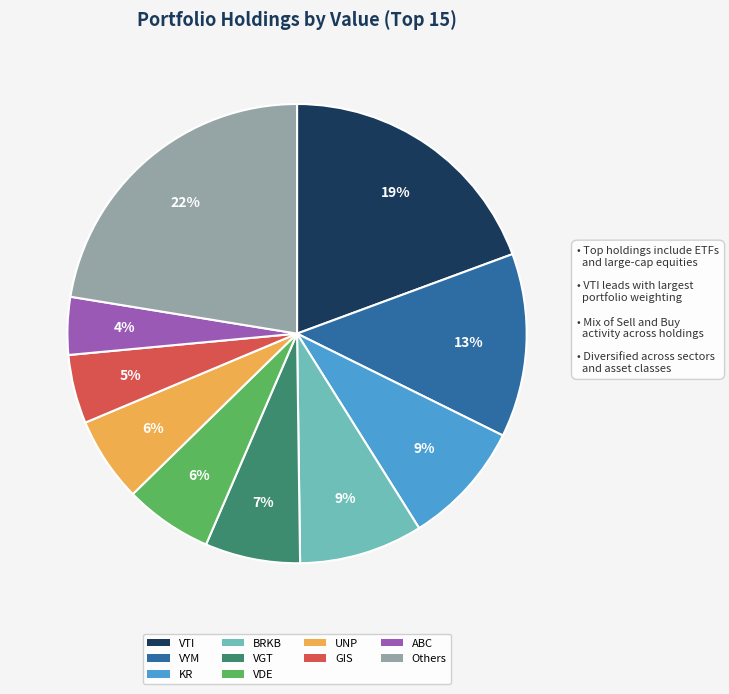

To the nearest percent, what percentage of the pie is Others?

22%